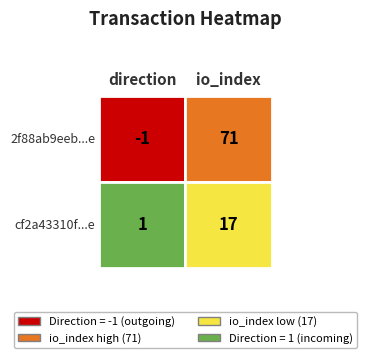

Which series changed the most between direction and io_index?

2f88ab9eeb668085da2da91bd6e99f9741f4b1e